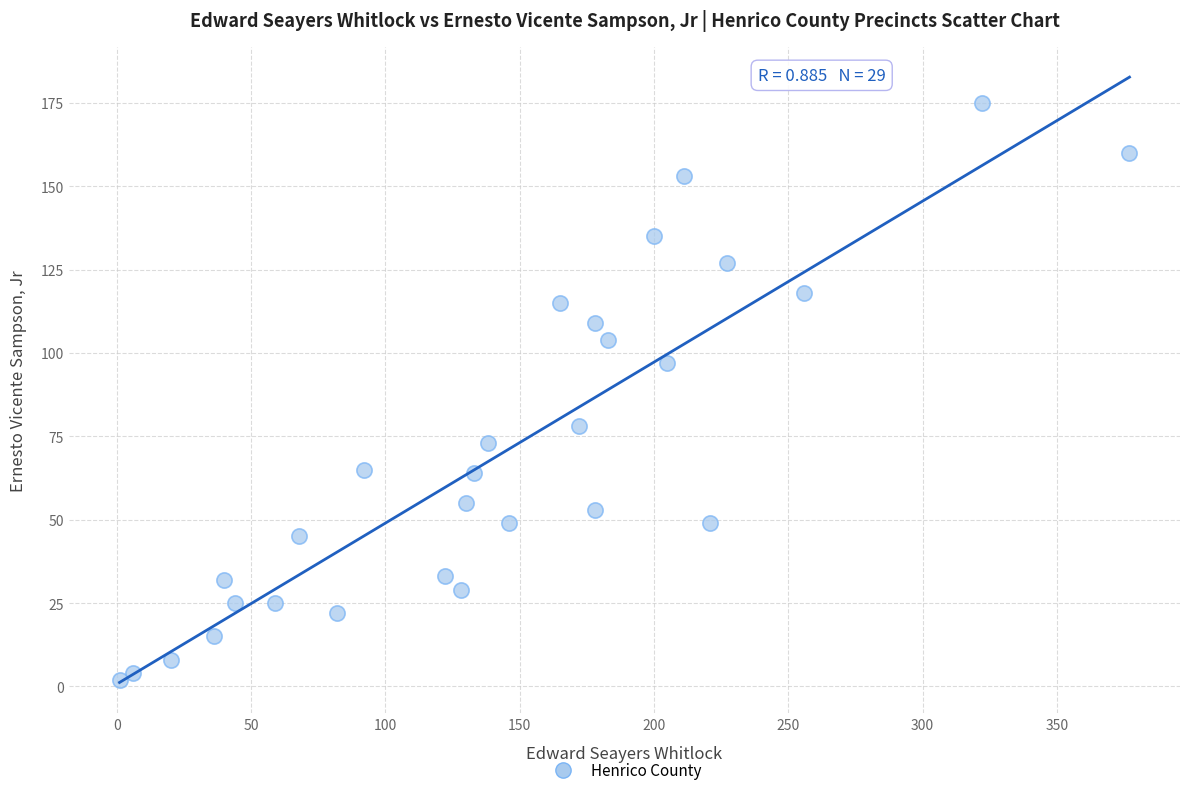

What is the range of Y values (max minus min)?

173